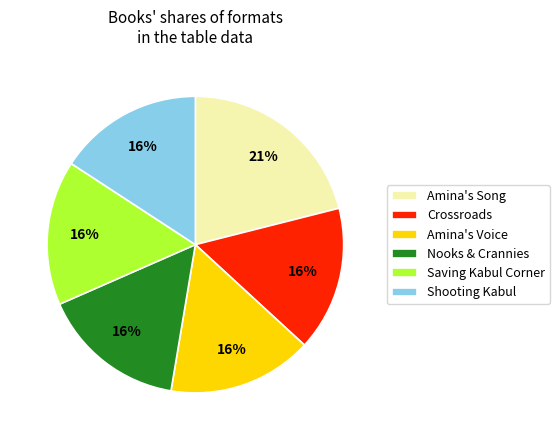

Count the number of slices in the pie.

6